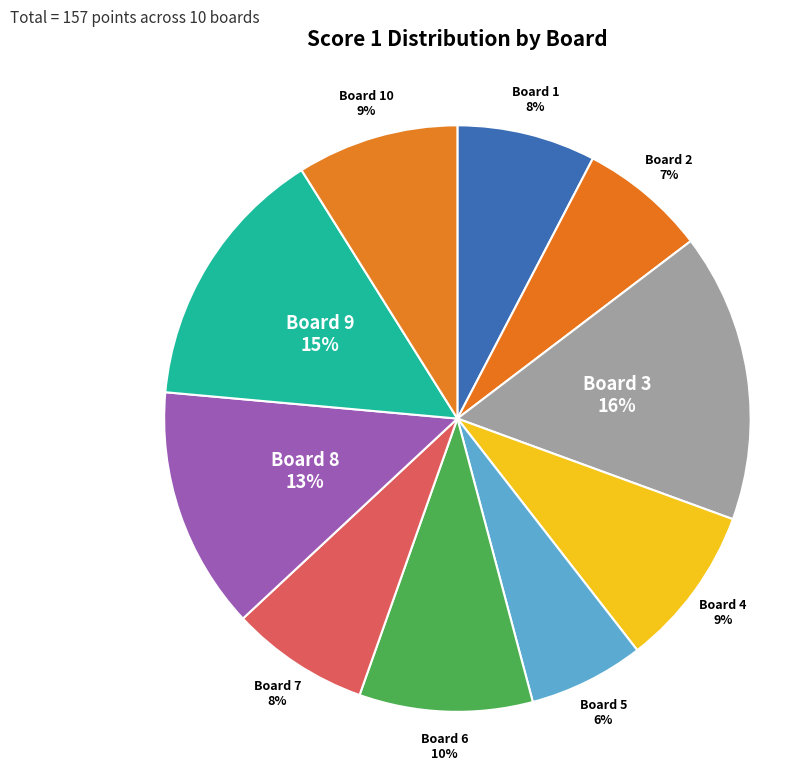

To the nearest percent, what is the difference between the largest and smallest slice percentages?

10%